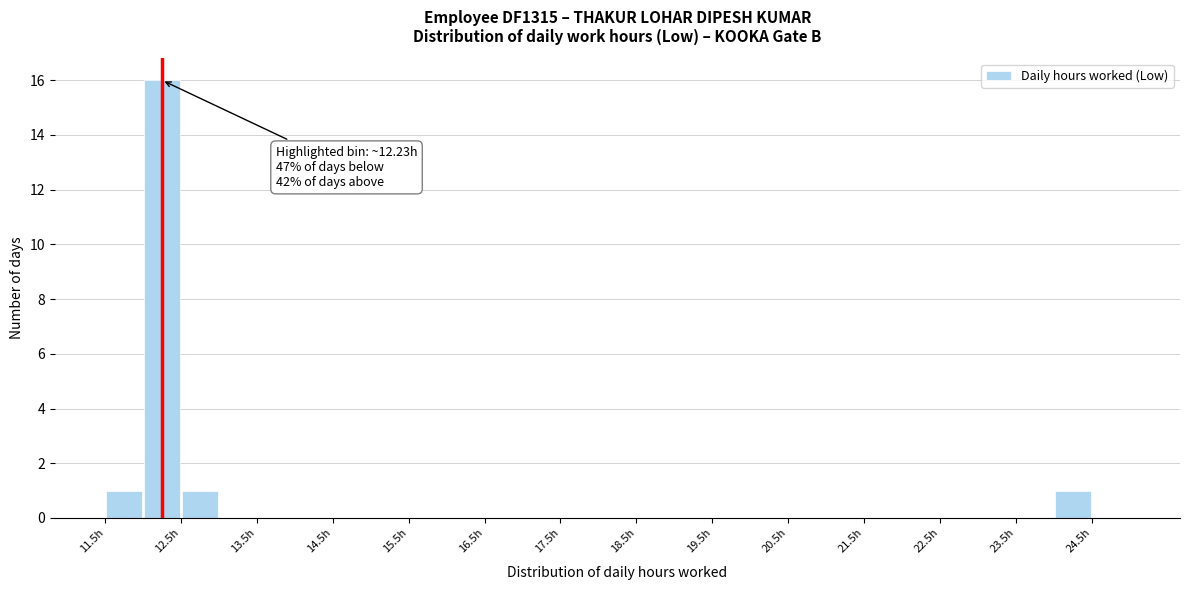

Which range on the x-axis has the tallest bar?

12.0 to 12.5